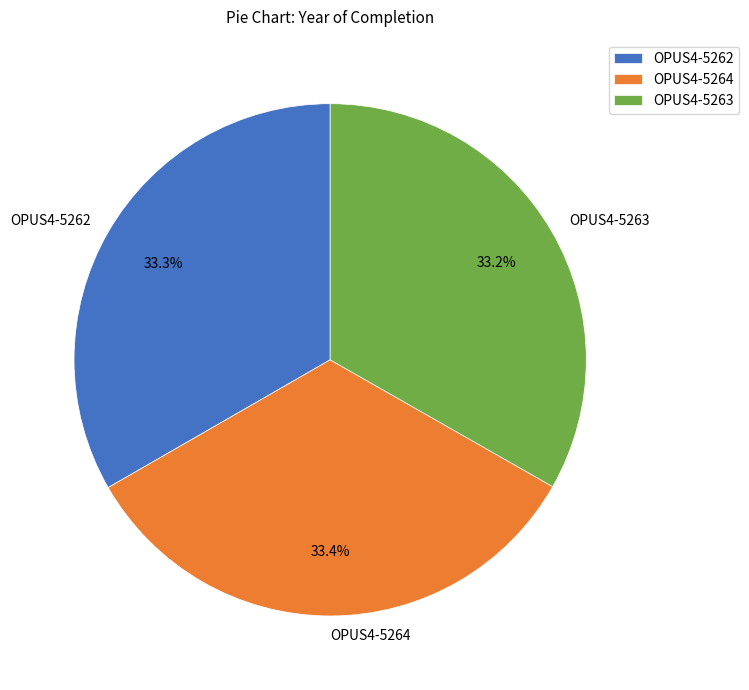

What portion of the pie excludes OPUS4-5263?

66.8%